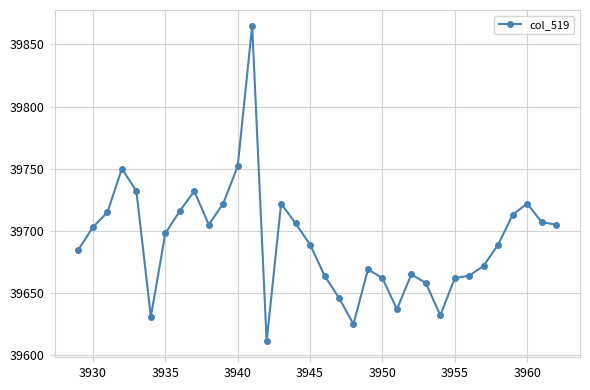

What is the difference between the maximum and minimum values?

254